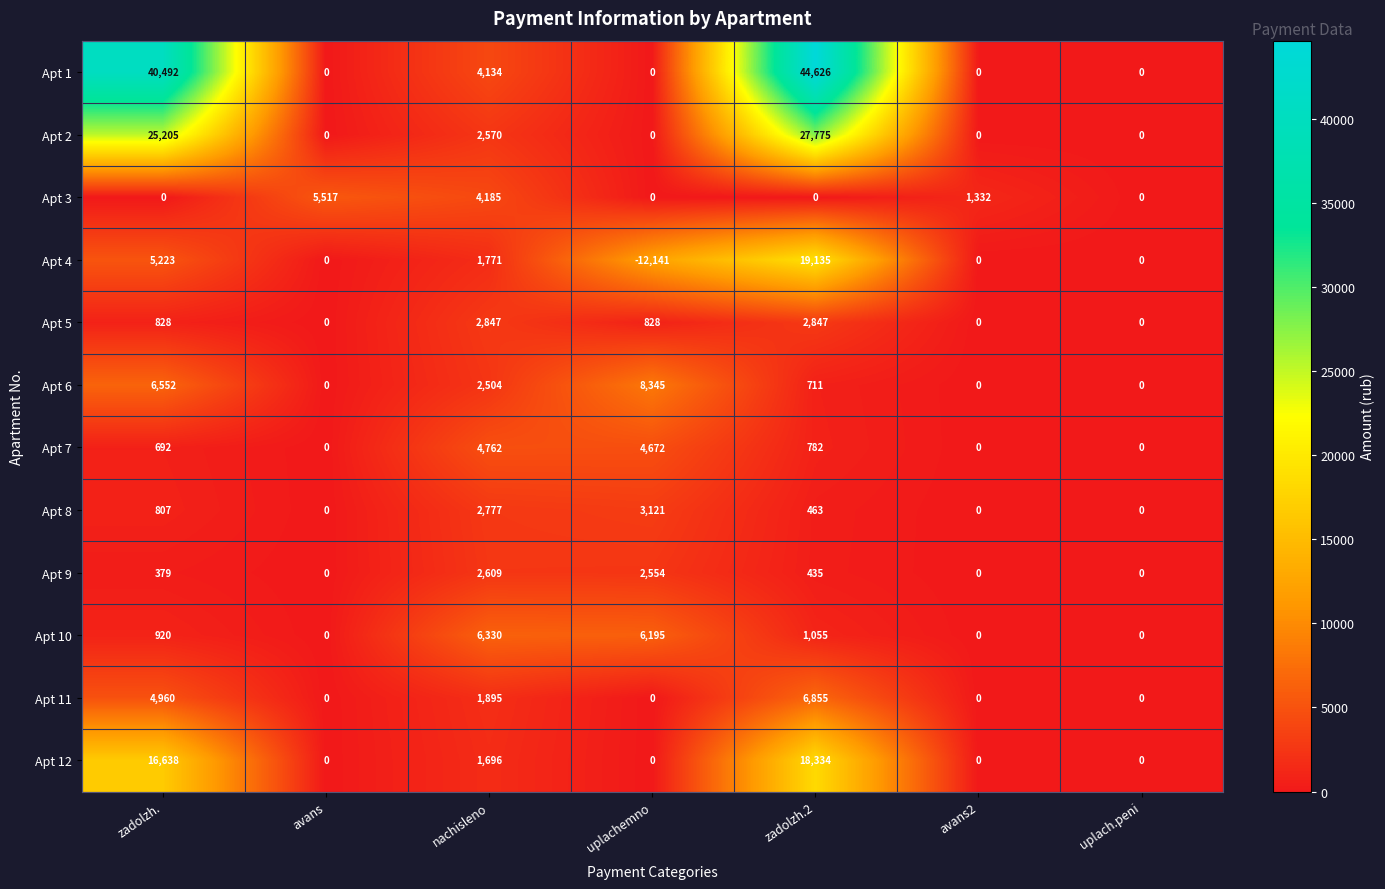

What is the difference between the Apt 4 values at zadolzh.2 and avans?

19135